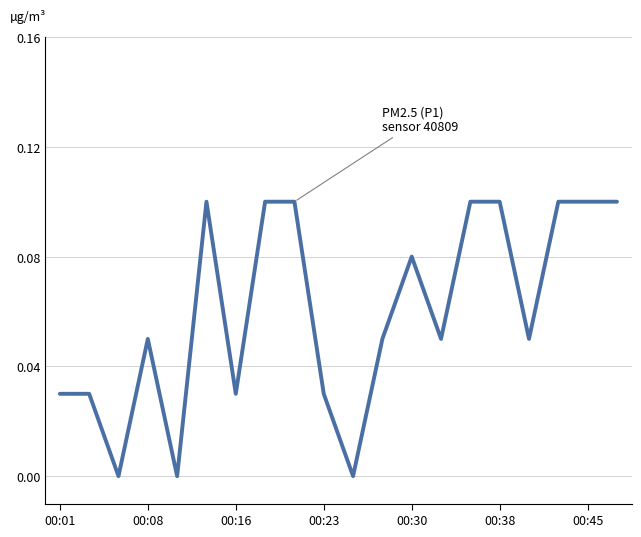

How many lines are shown in the chart?

1